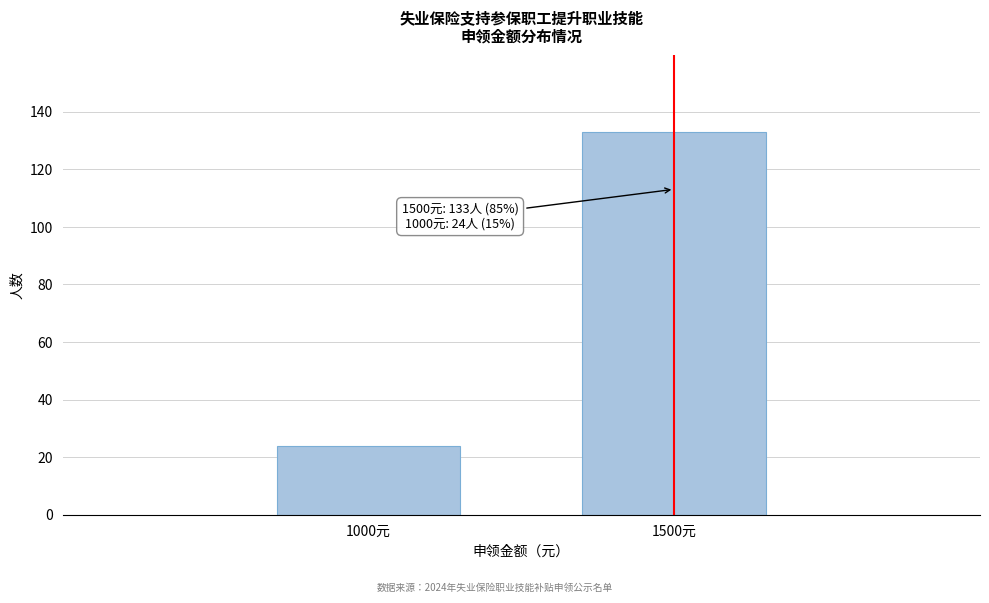

Reading left to right, extract all data points from this chart.

24	133